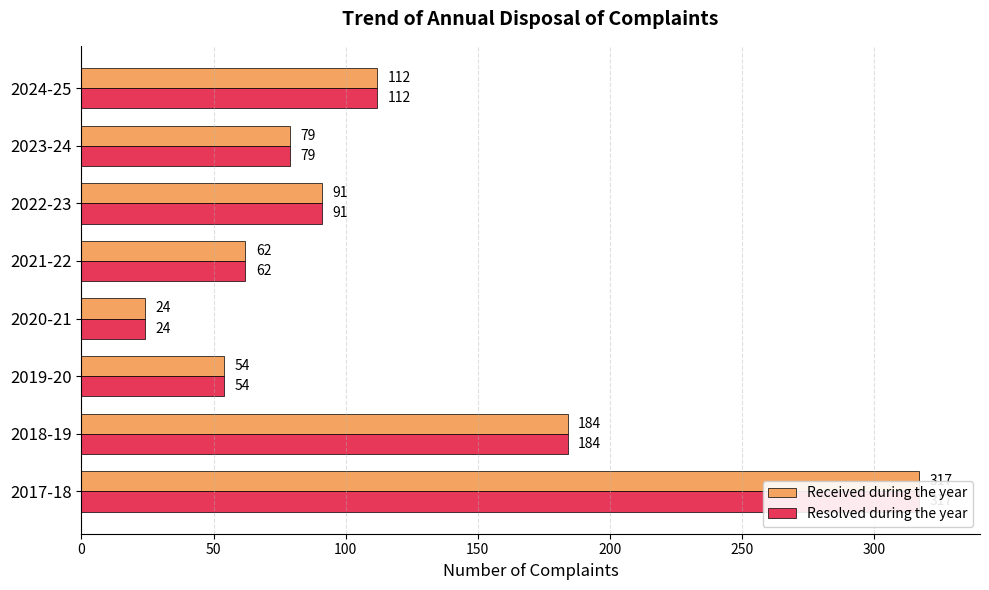

Is it true that Resolved during the year equals 110 at 200?

False